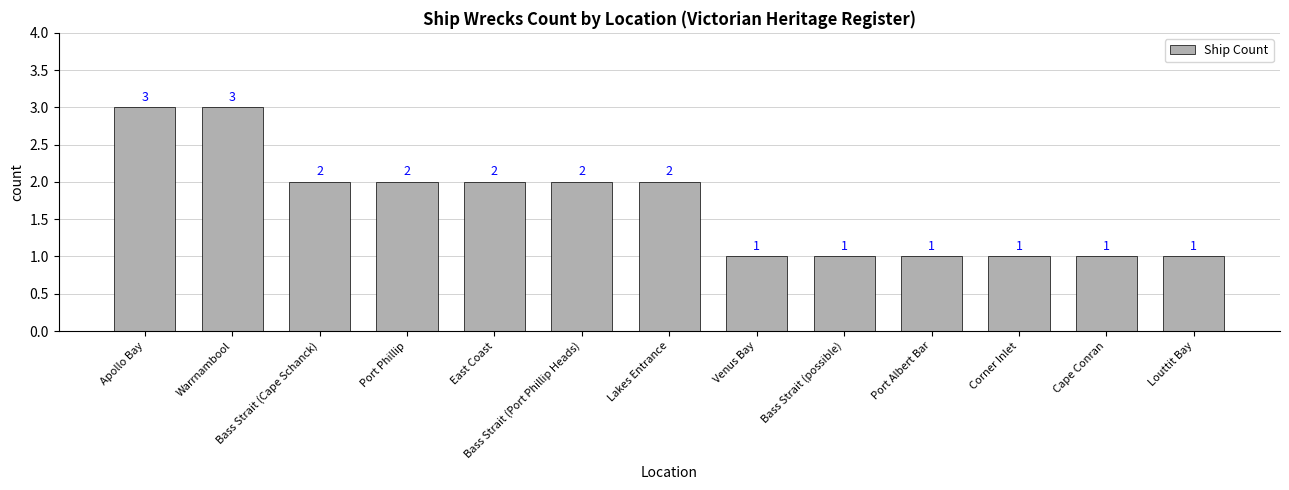

Between Bass Strait (Port Phillip Heads) and Bass Strait (possible), which is larger?

Bass Strait (Port Phillip Heads)